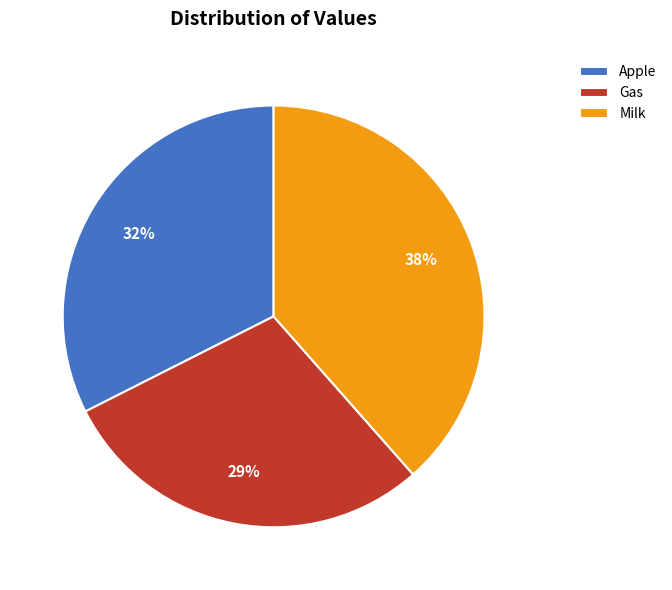

Is the sum of Gas and Milk greater than half?

Yes